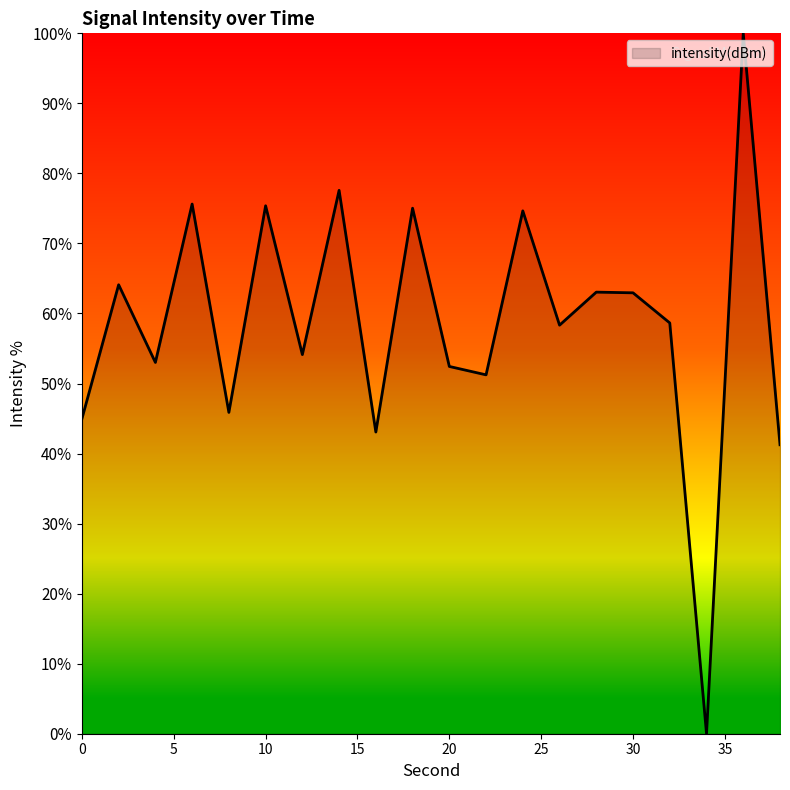

How many distinct data groups are displayed?

1